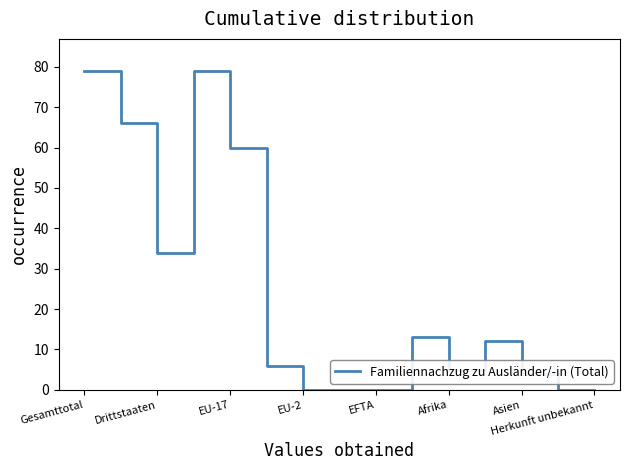

What is the difference between the maximum and minimum values?

79